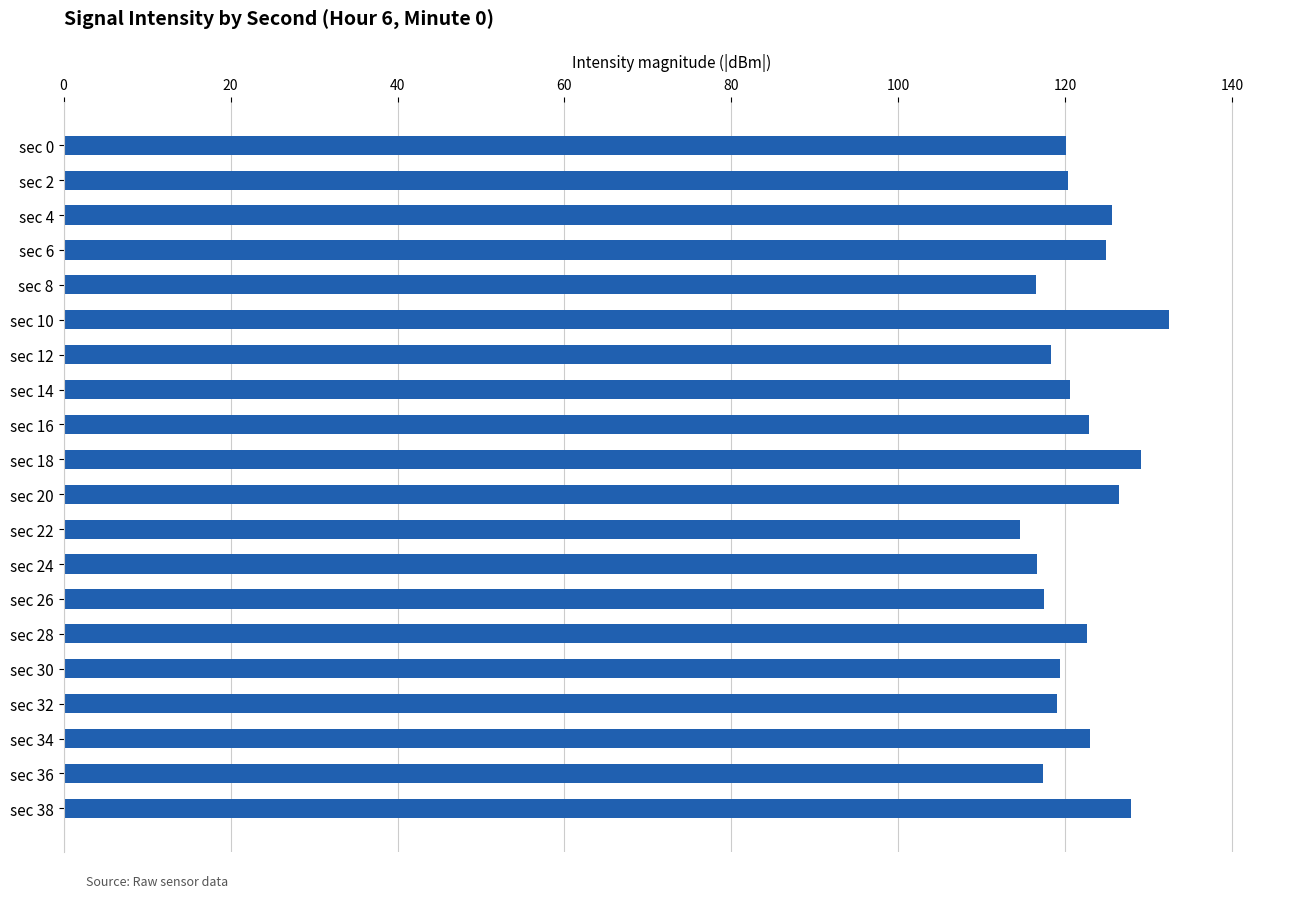

Are the bars horizontal?

Yes